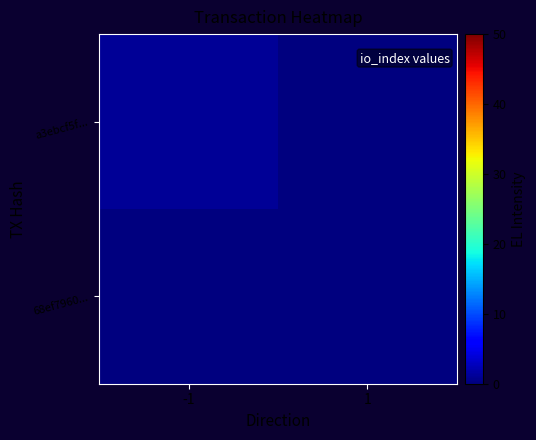

At which category is the sum across all series the highest?

-1